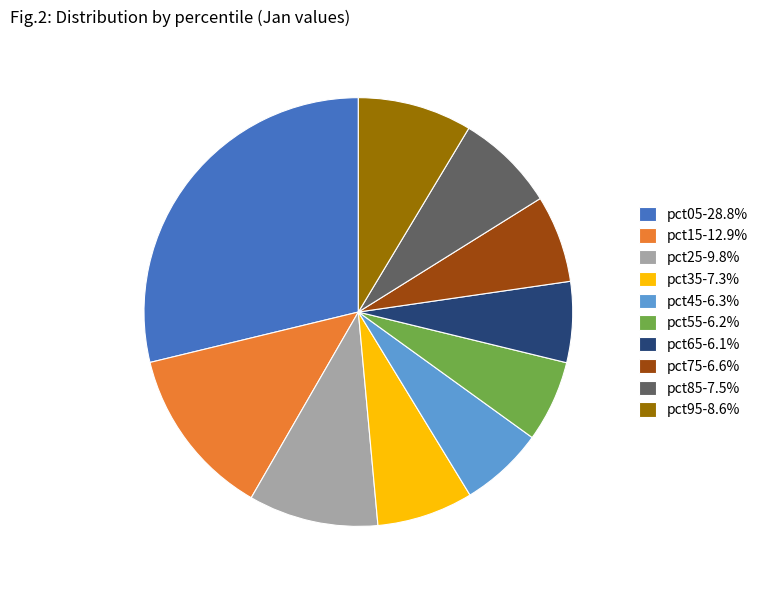

Do pct65 and pct25 together represent more than half of the pie?

No